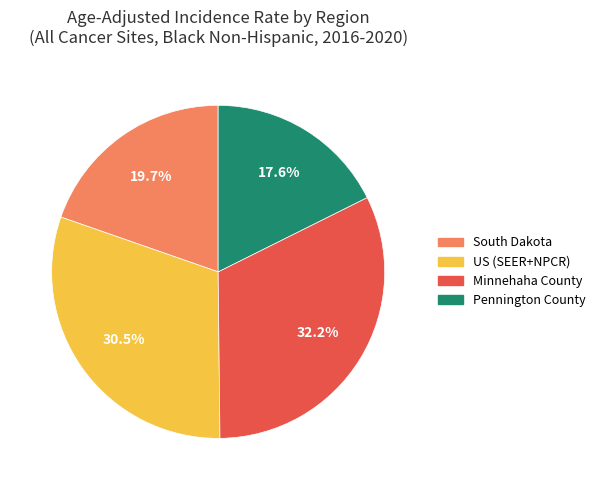

Count the number of slices in the pie.

4